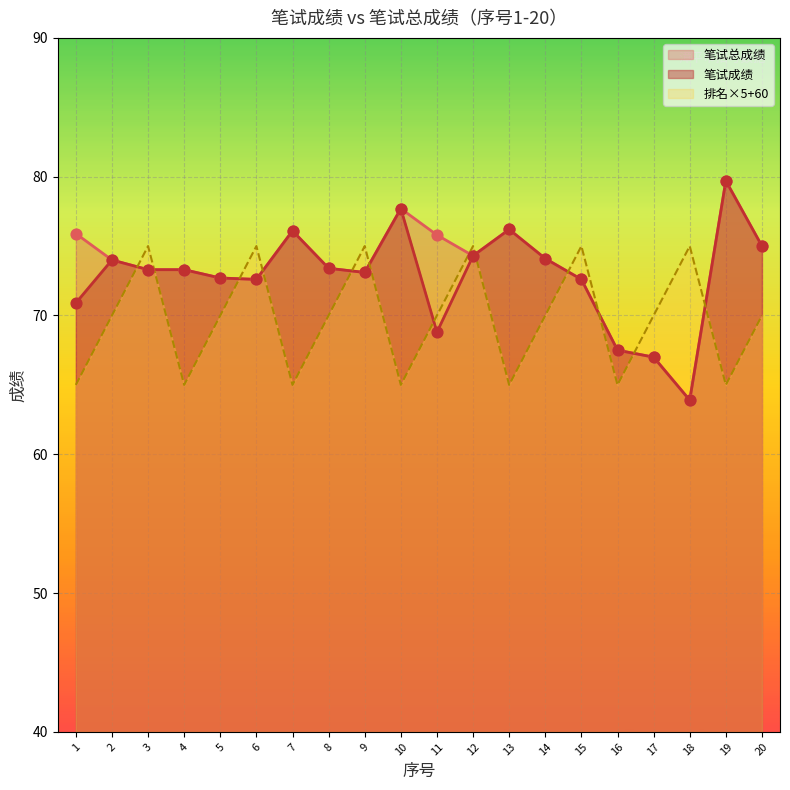

Which series reaches the minimum Y coordinate?

笔试成绩